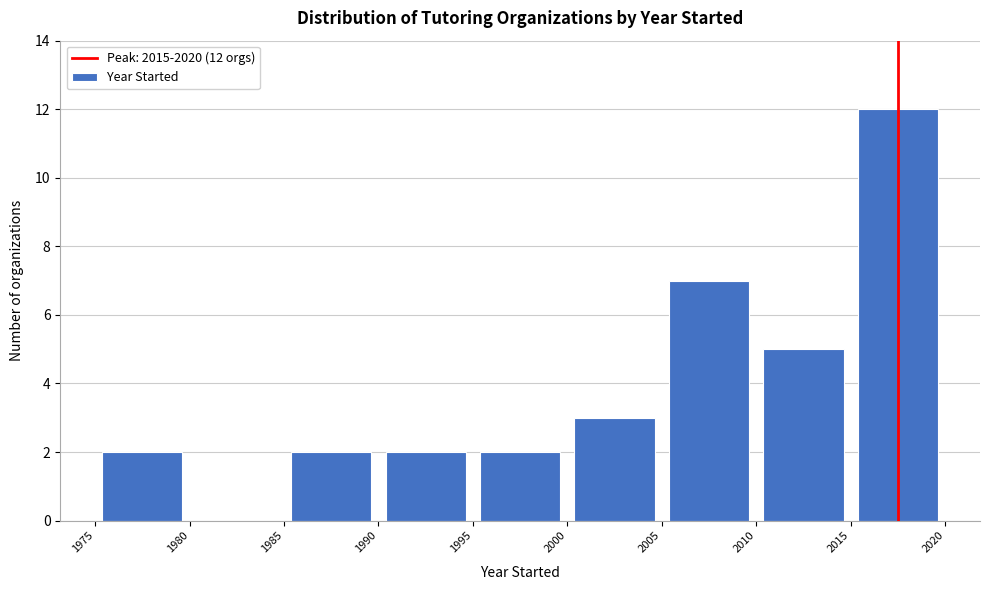

Over which range of the x-axis is the bar tallest?

2015 to 2020